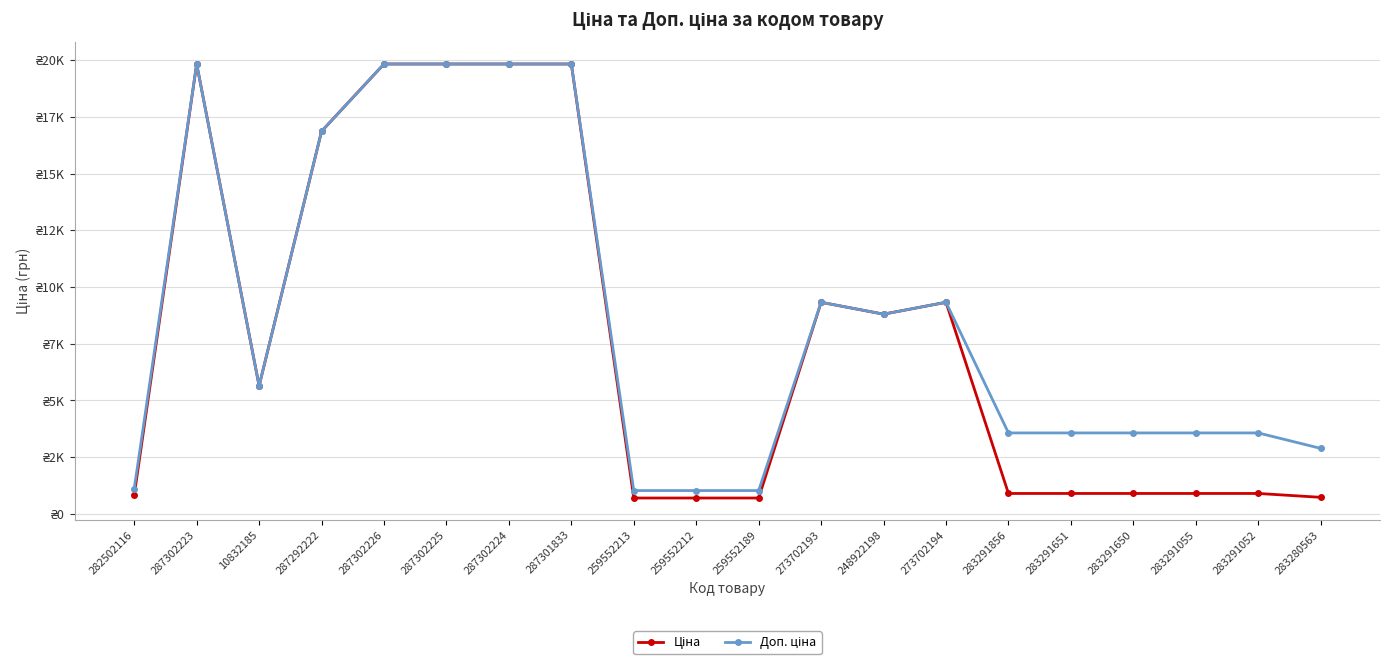

What is the maximum value for Ціна?

19831.1